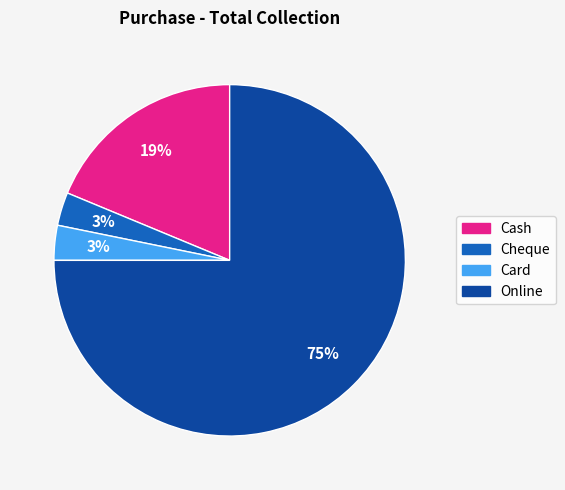

To the nearest percent, what is the average slice percentage?

25%